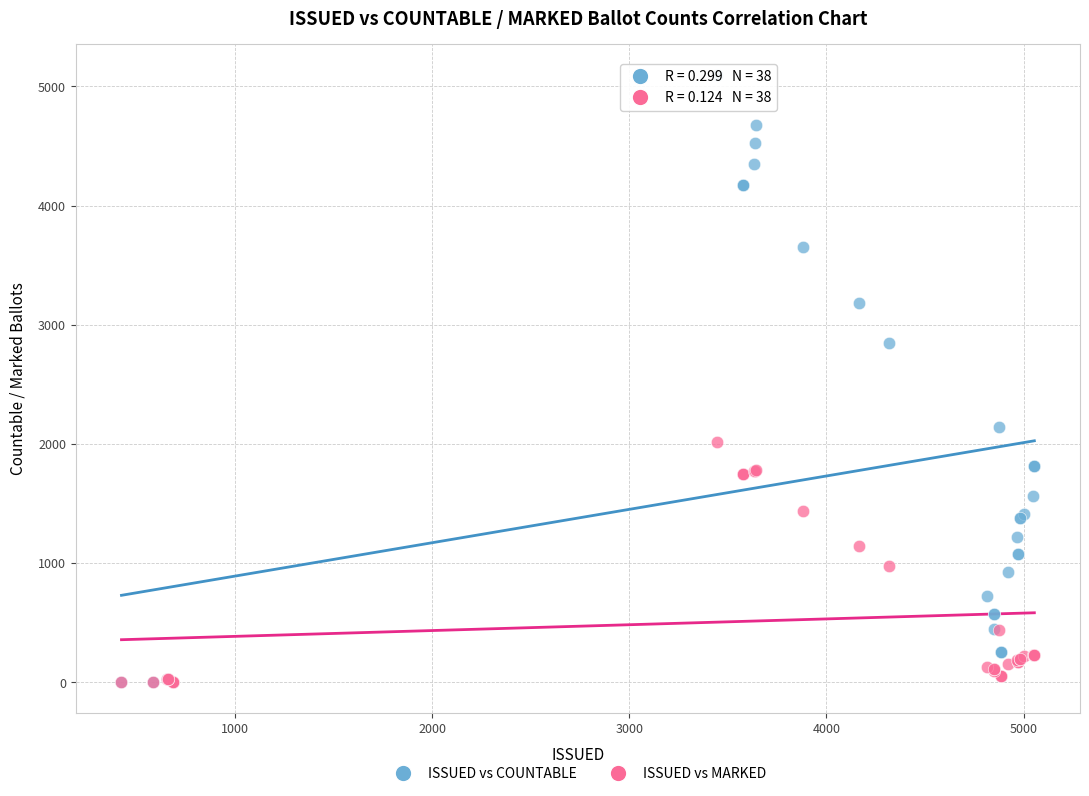

Across all series, what Y value is closest to 2550?

2851